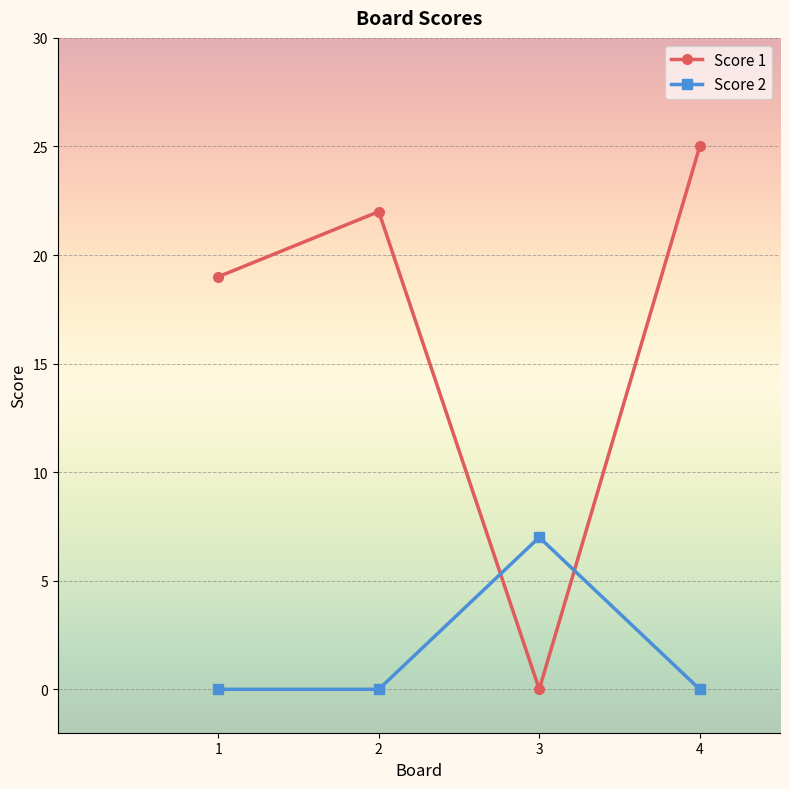

List the series in order of their peak value, lowest first.

Score 2, Score 1